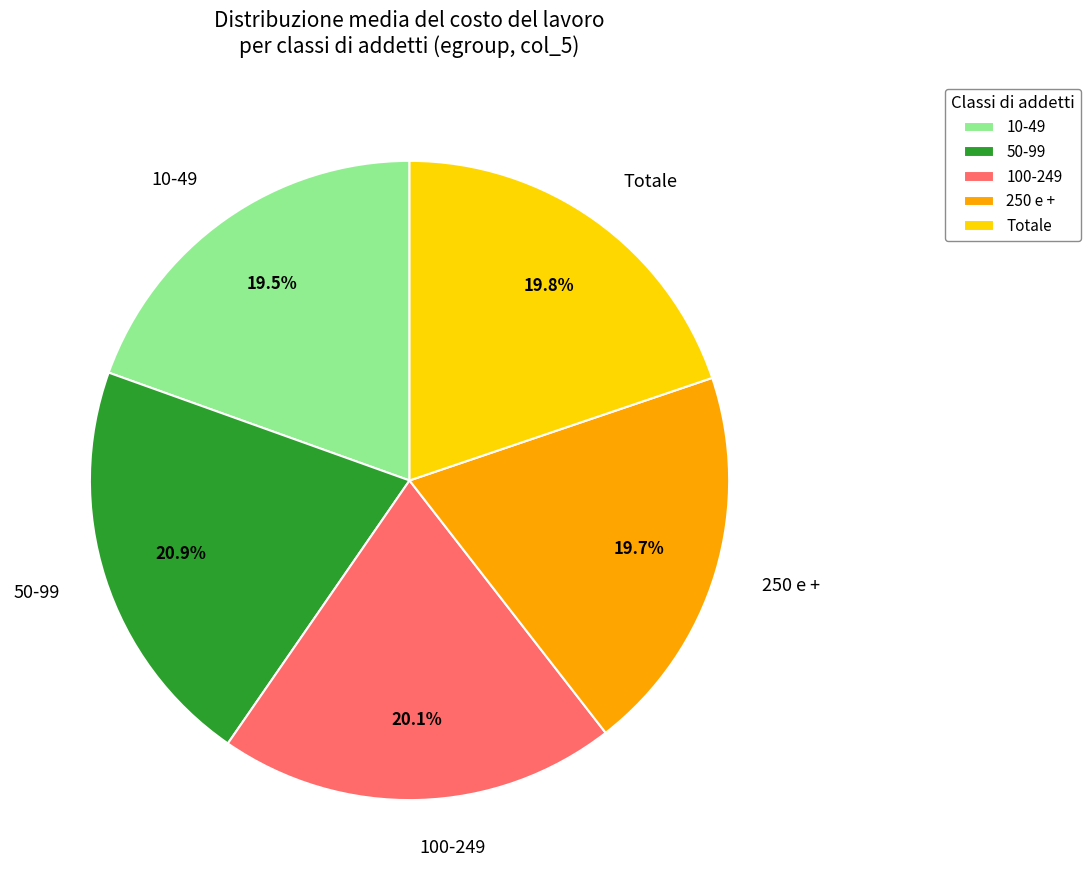

What percentage is the 100-249 slice, to the nearest percent?

20%